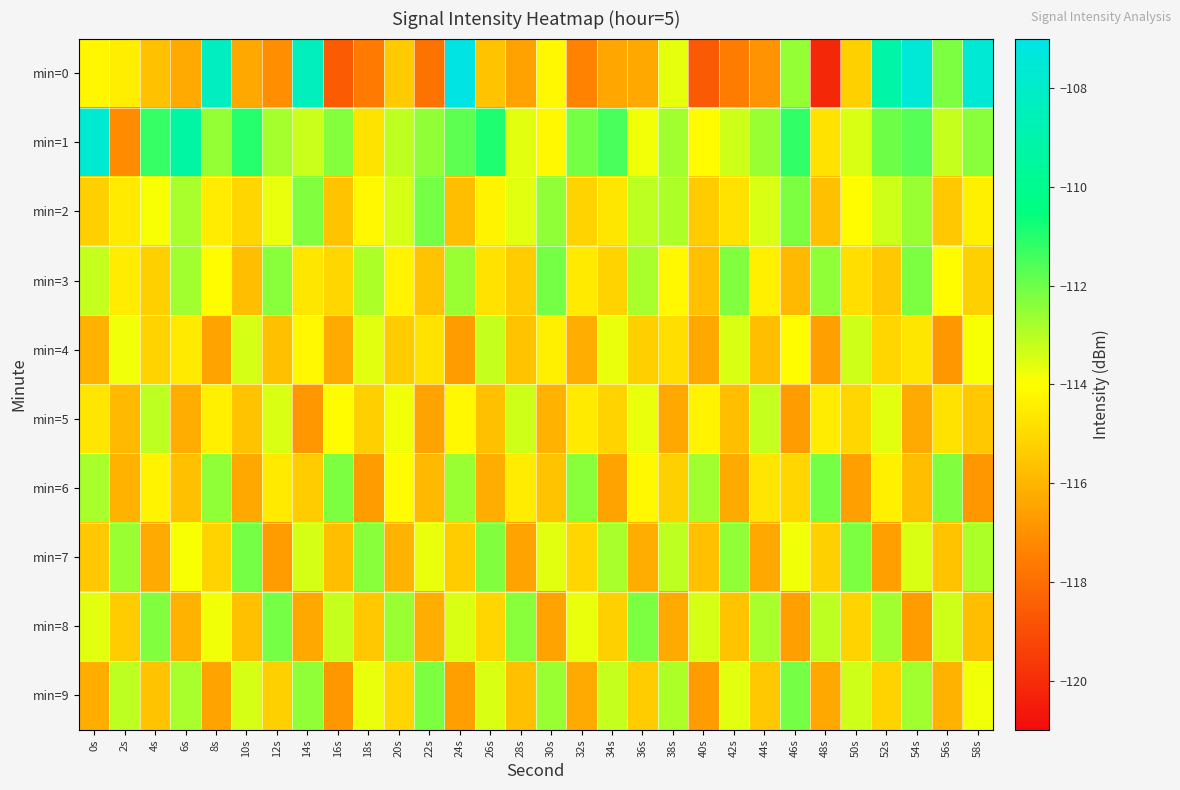

At 0s, list the series in order from smallest to largest.

min=9, min=4, min=7, min=2, min=5, min=0, min=8, min=3, min=6, min=1